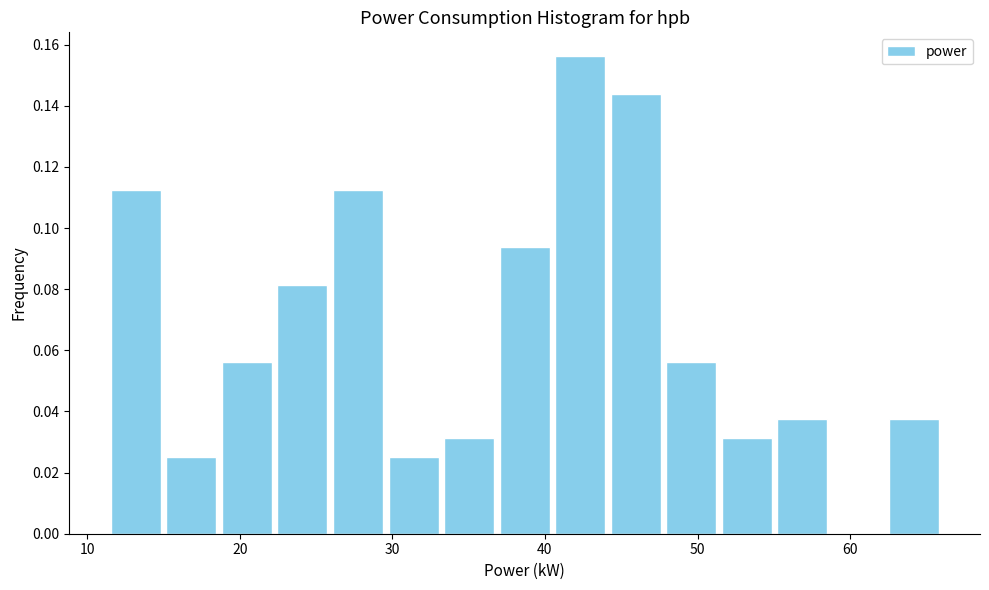

Around what value on the x-axis is the tallest bar? Give the approximate position of its centre, as read against the axis.

42